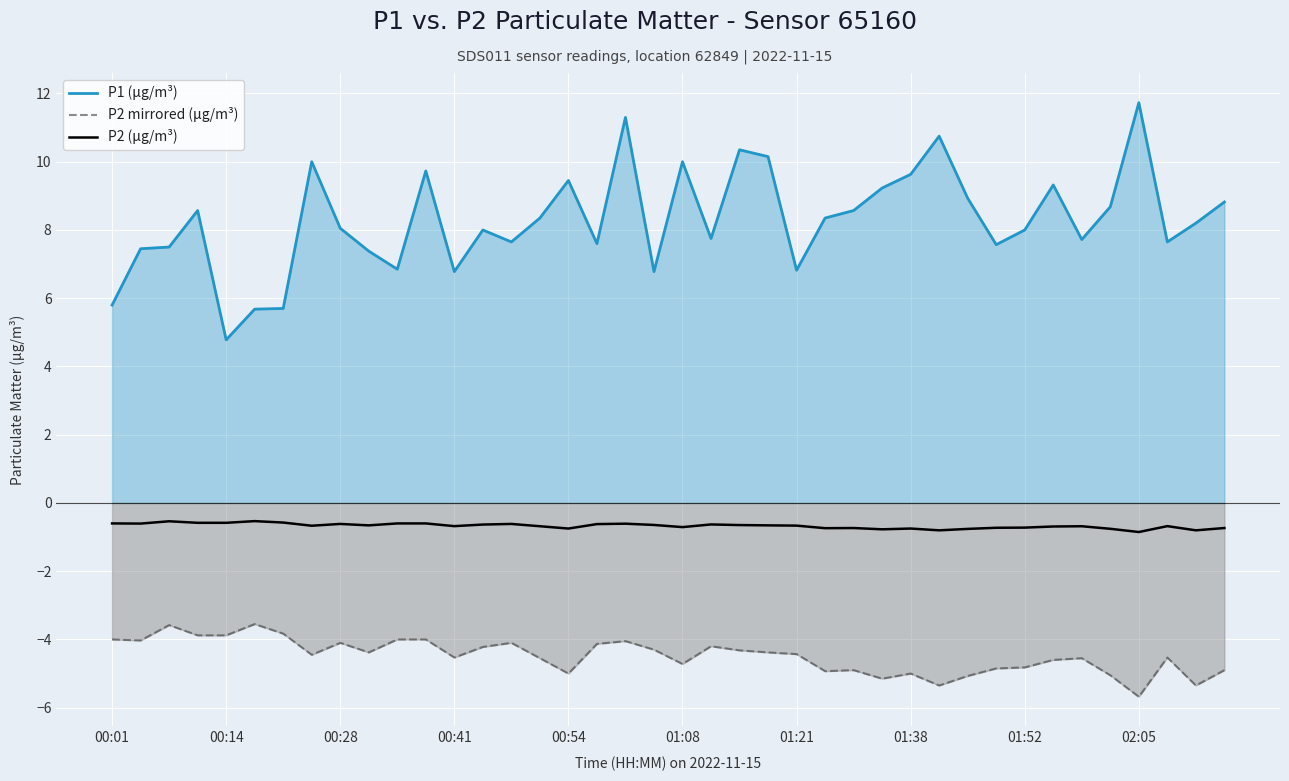

What is the sum of the P1 (µg/m³) values at 19 and 38?

15.0